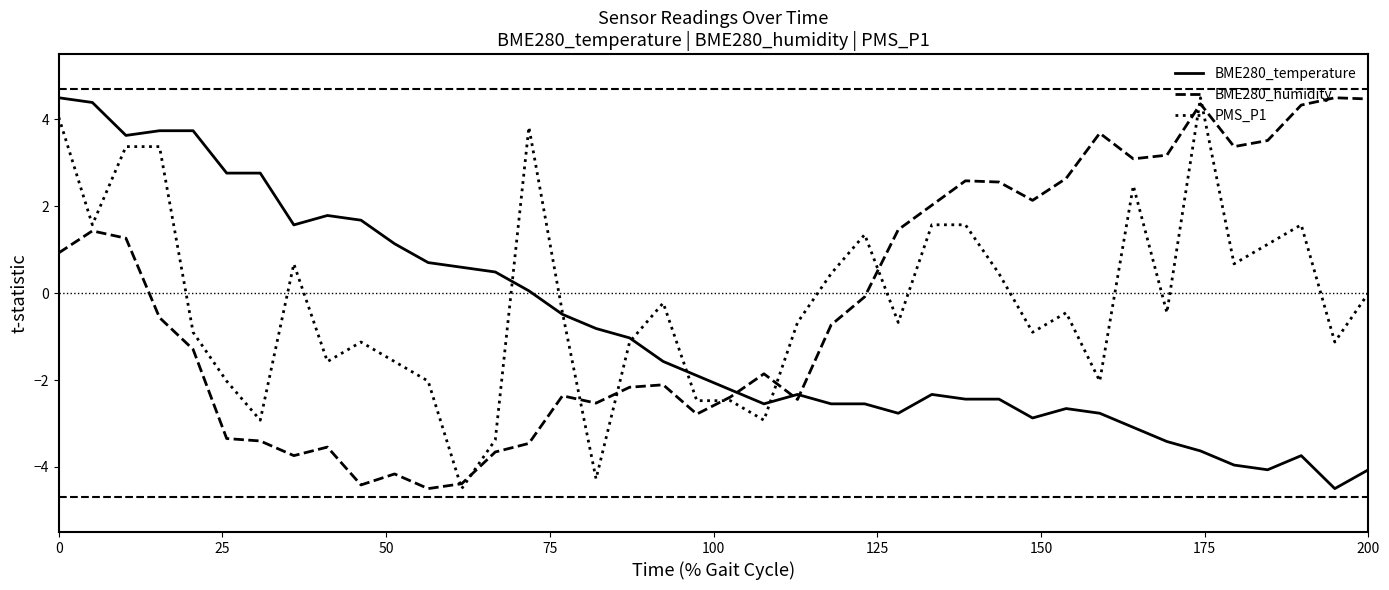

How many lines are shown in the chart?

3